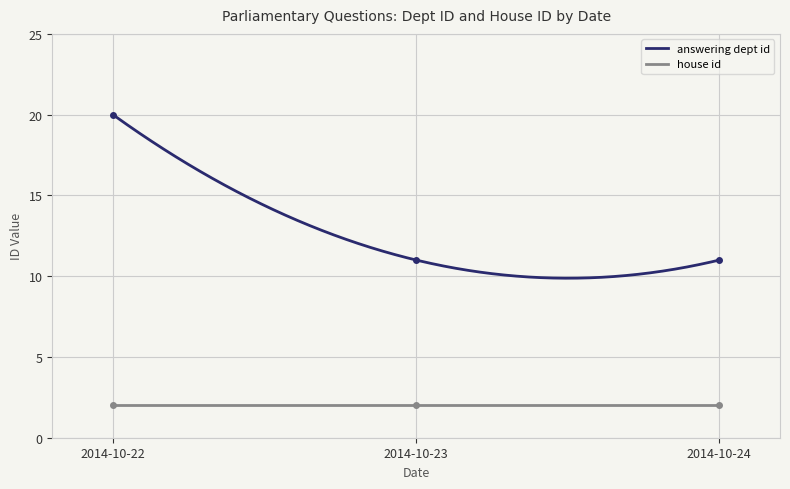

Rank the categories by value from highest to lowest.

2014-10-22, 2014-10-23, 2014-10-24